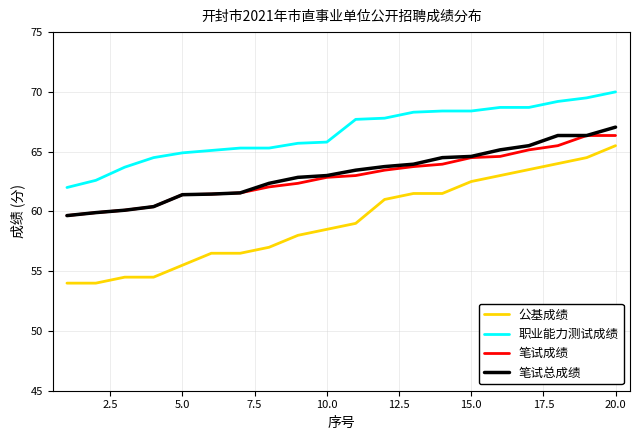

Which series has the widest spread of values?

公基成绩